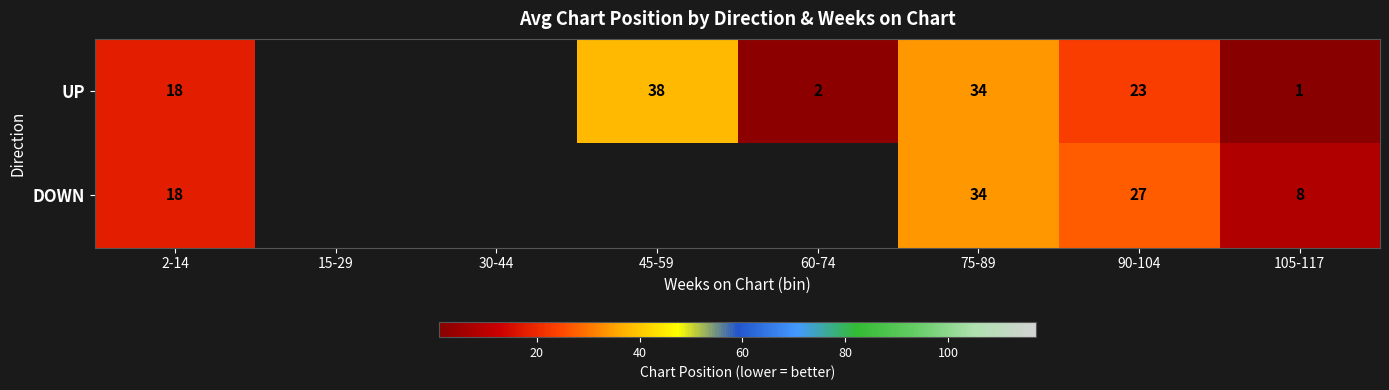

How many series are shown in this chart?

2